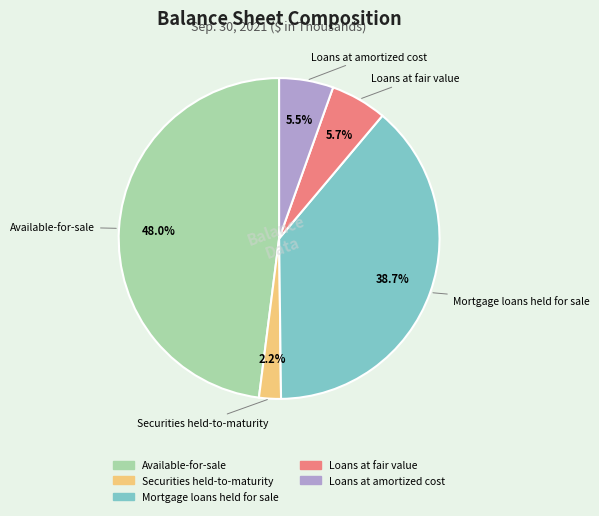

How many segments does this pie chart have?

5